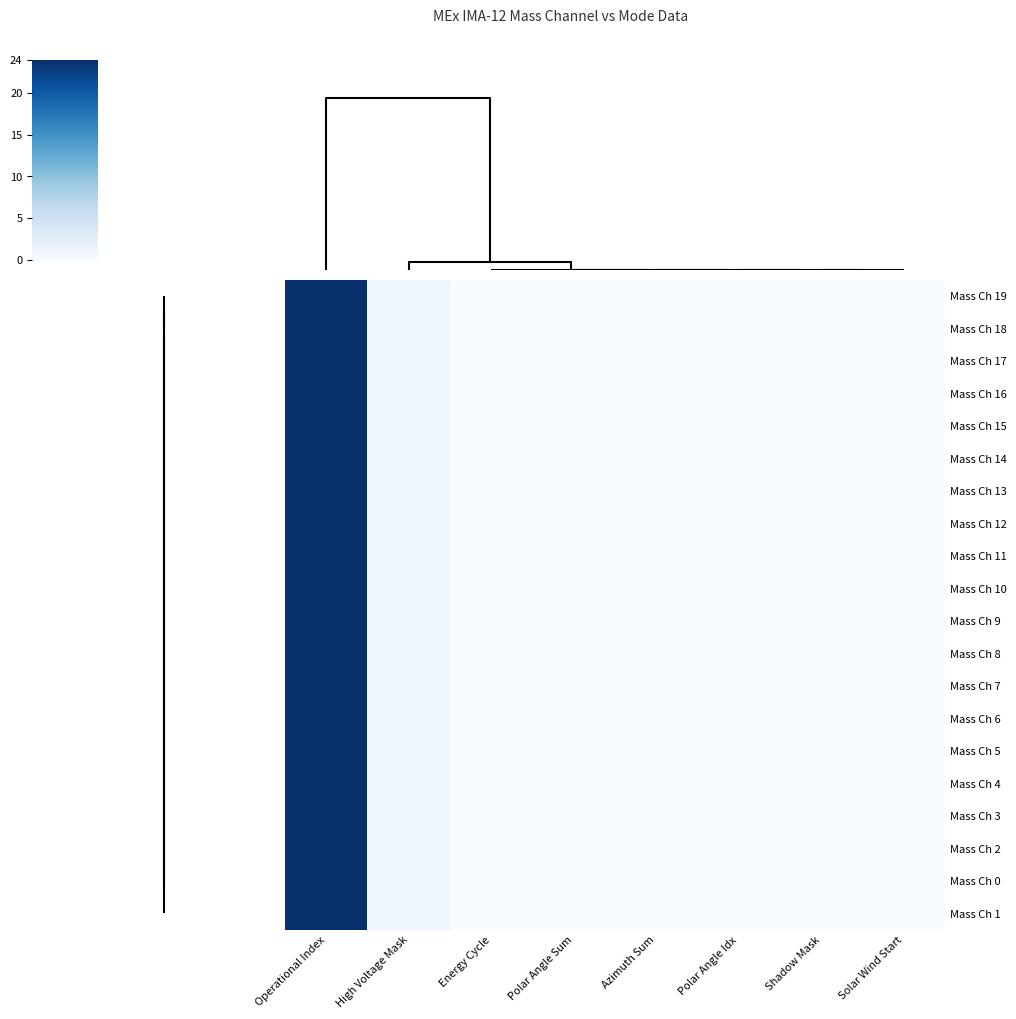

Is it true that Mass Ch 7 equals 0 at Polar Angle Sum?

True